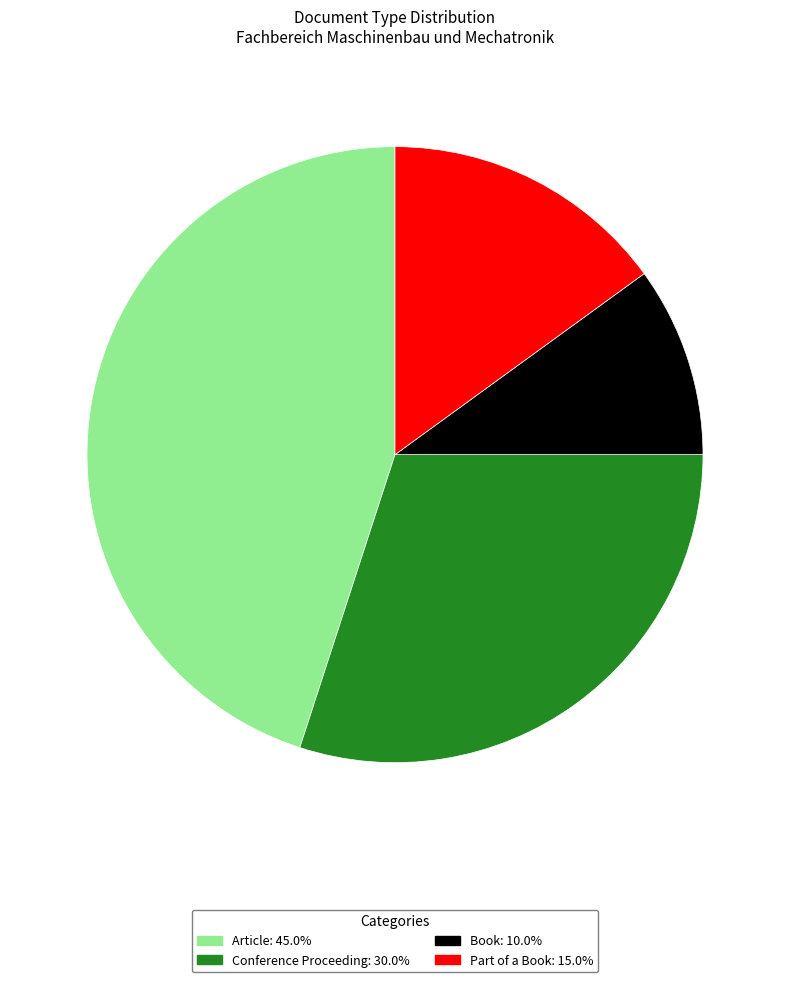

Combined, do Article: 45.0% and Conference Proceeding: 30.0% account for over 50%?

Yes